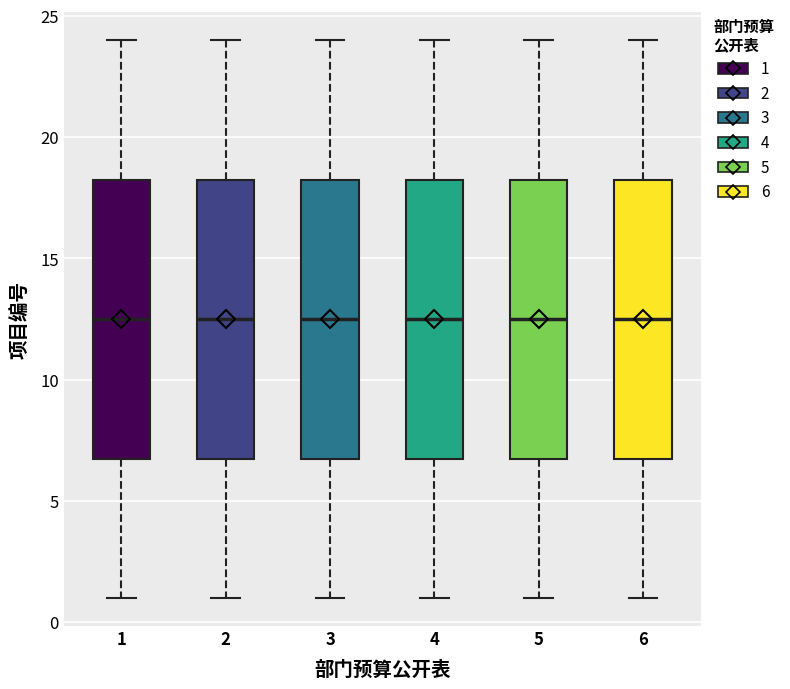

Where does the upper whisker of the box at x = 4 end on the y-axis? The values are not printed on the chart, so give them approximately, as read against the axis.

24.0